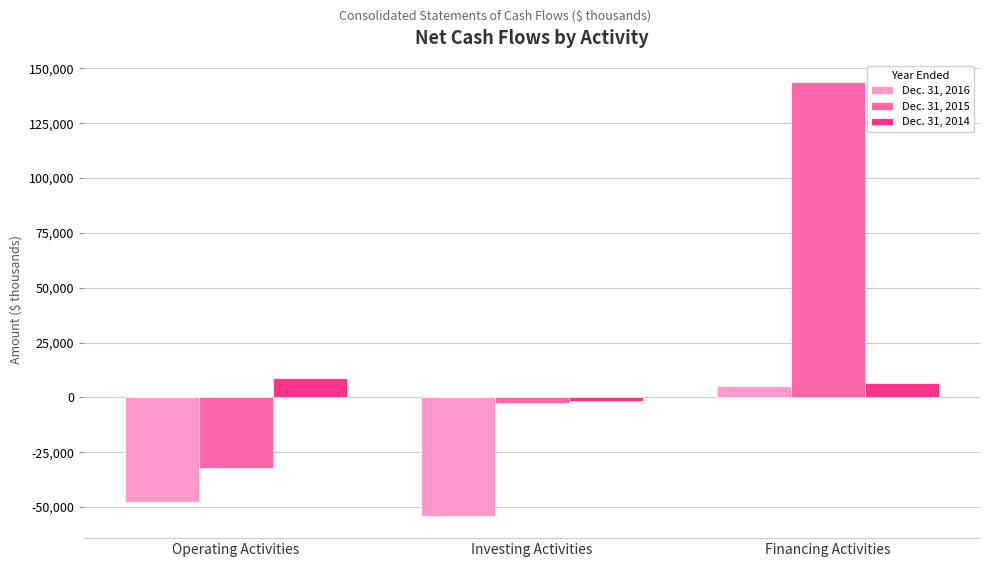

What is the difference between the maximum and second lowest values in the Dec. 31, 2016 series?

52787